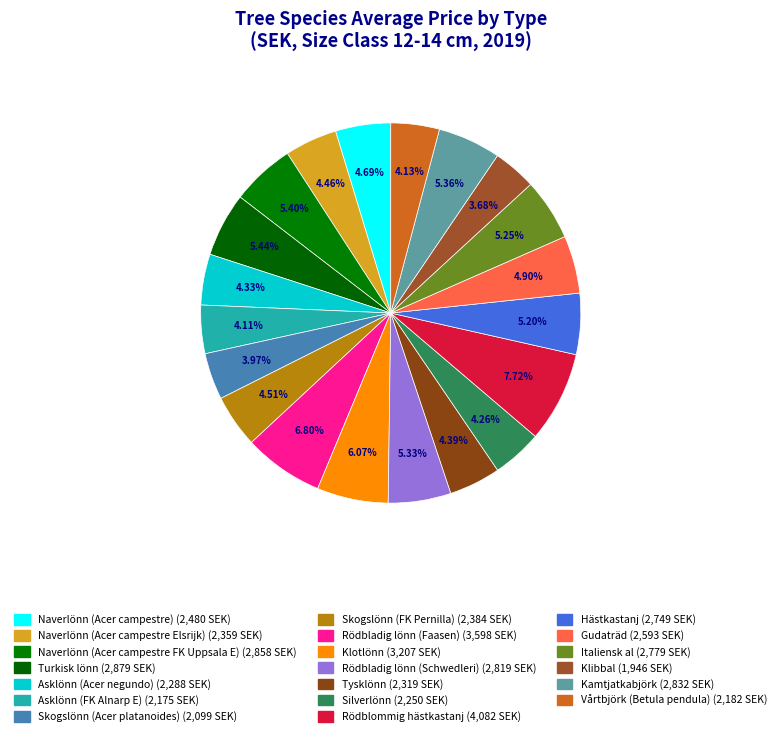

Which slice is the largest?

Rödblommig hästkastanj